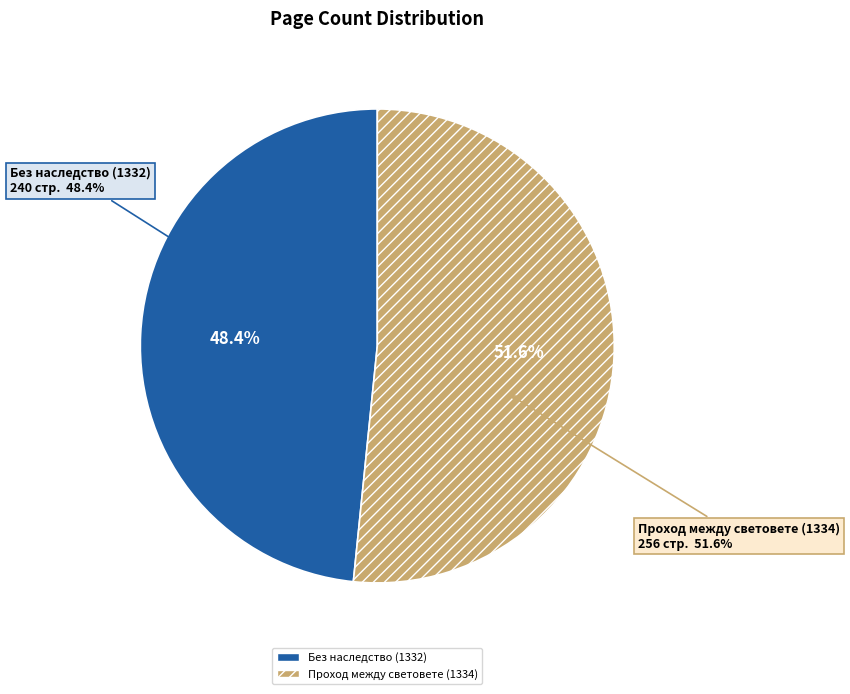

Which category accounts for the majority?

Проход между световете (1334)